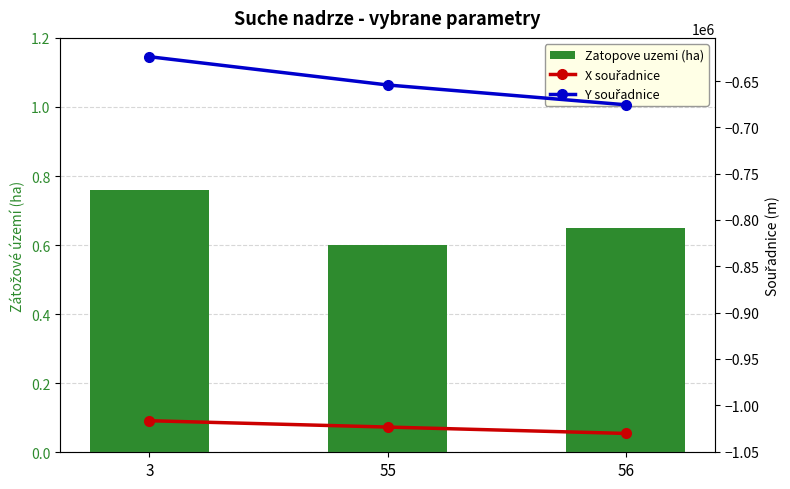

At which label does Y souřadnice first exceed -654289?

3